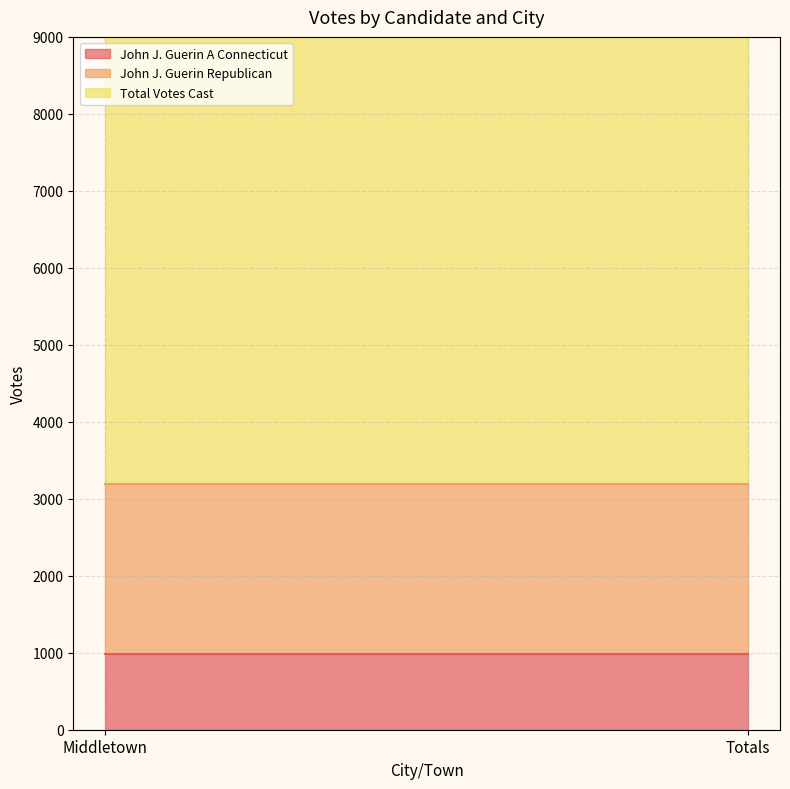

Reading right to left, what are all the values shown in this chart?

John J. Guerin A Connecticut: Totals=982	Middletown=982
John J. Guerin Republican: Totals=2209	Middletown=2209
Total Votes Cast: Totals=8249	Middletown=8249